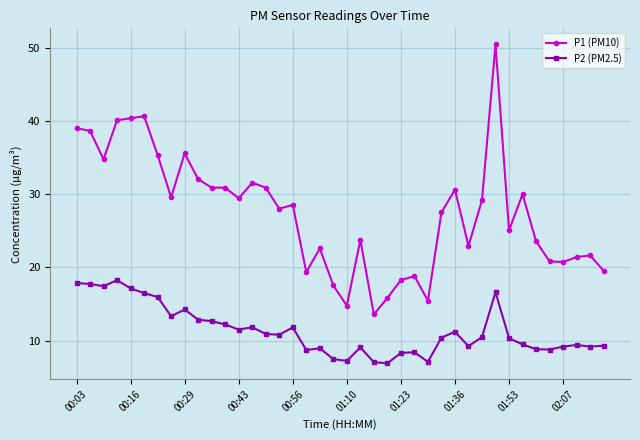

What is the maximum value shown in the chart?

50.5